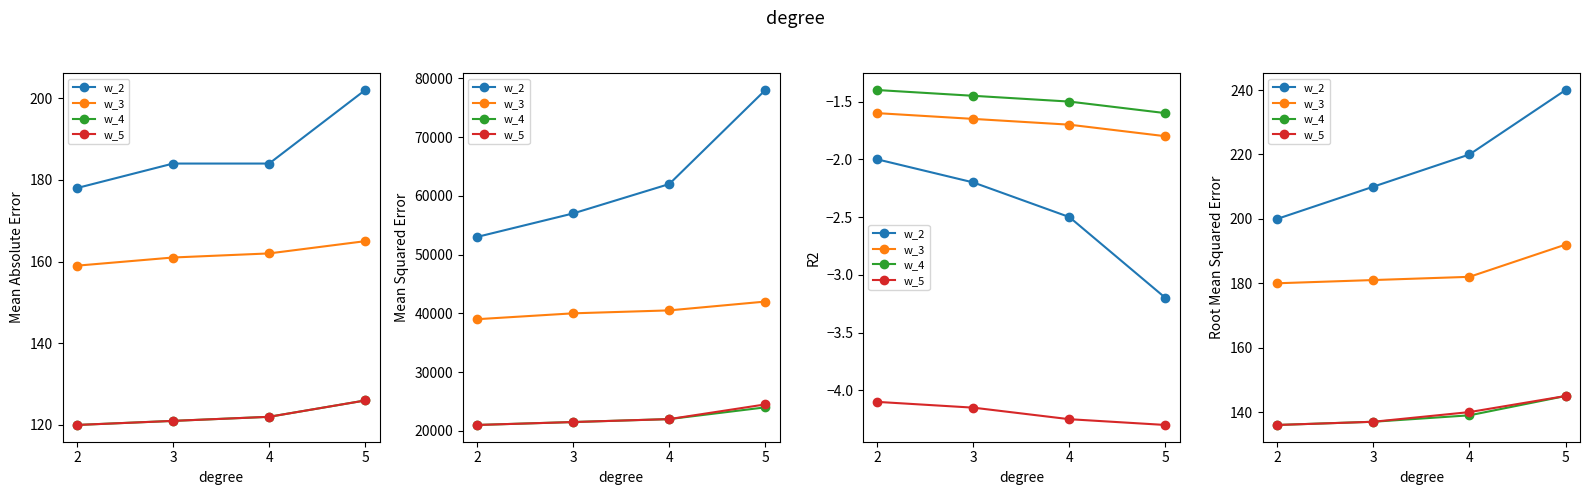

At which category is the sum across all series the highest?

5